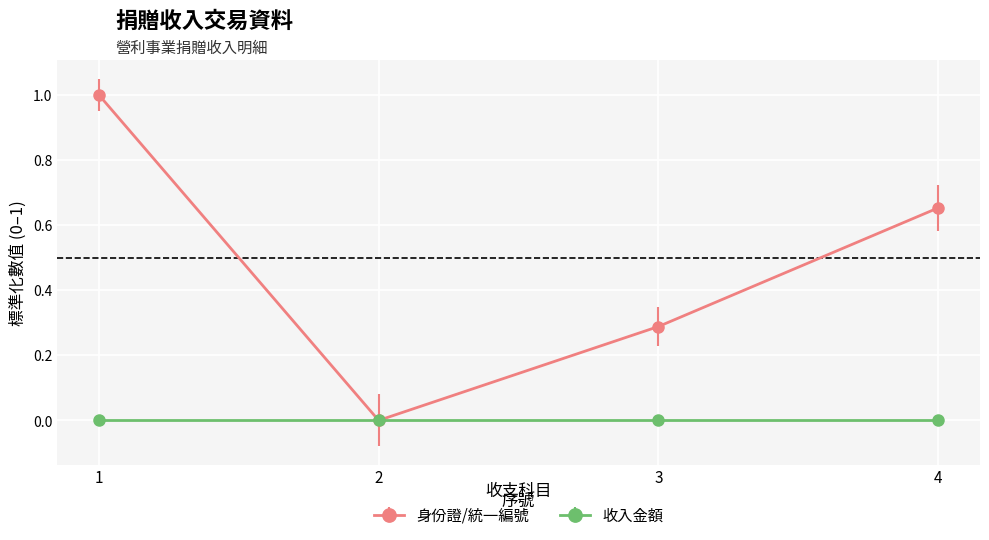

How many distinct data groups are displayed?

2